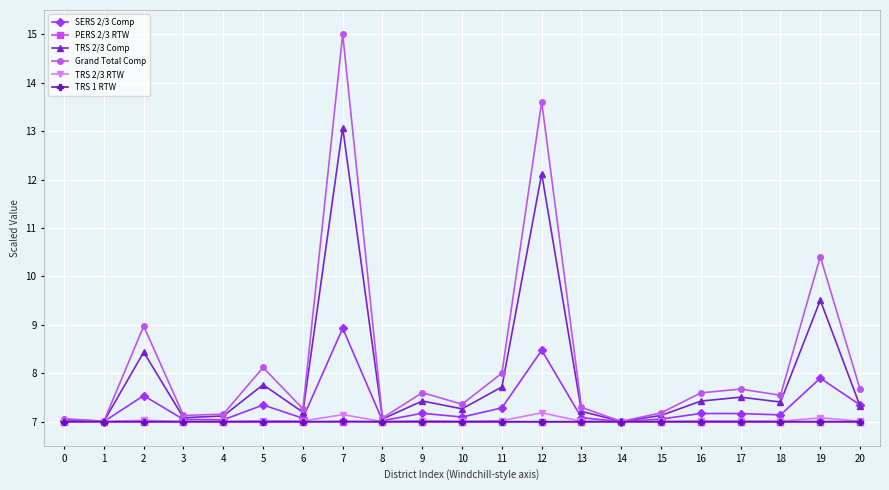

True or false: Grand Total Comp has more than 2 interior local peaks.

True